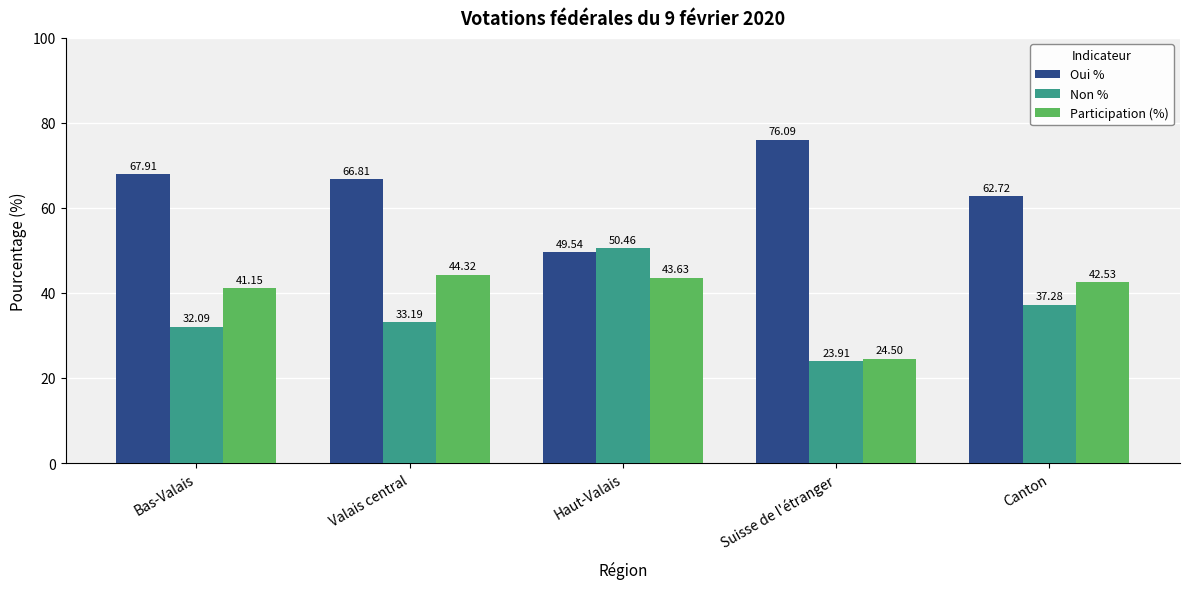

What is the label of the 4th bar from the left?

Suisse de l'étranger